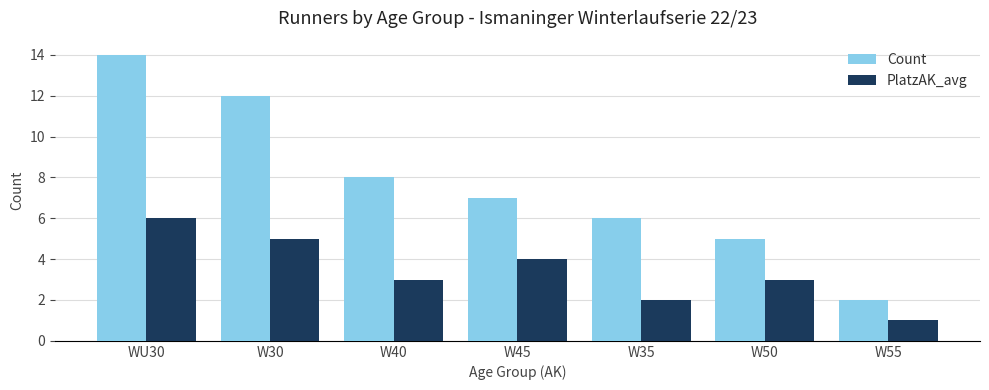

Reading left to right, extract all data points from this chart.

Count: WU30=14	W30=12	W40=8	W45=7	W35=6	W50=5	W55=2
PlatzAK_avg: WU30=6	W30=5	W40=3	W45=4	W35=2	W50=3	W55=1